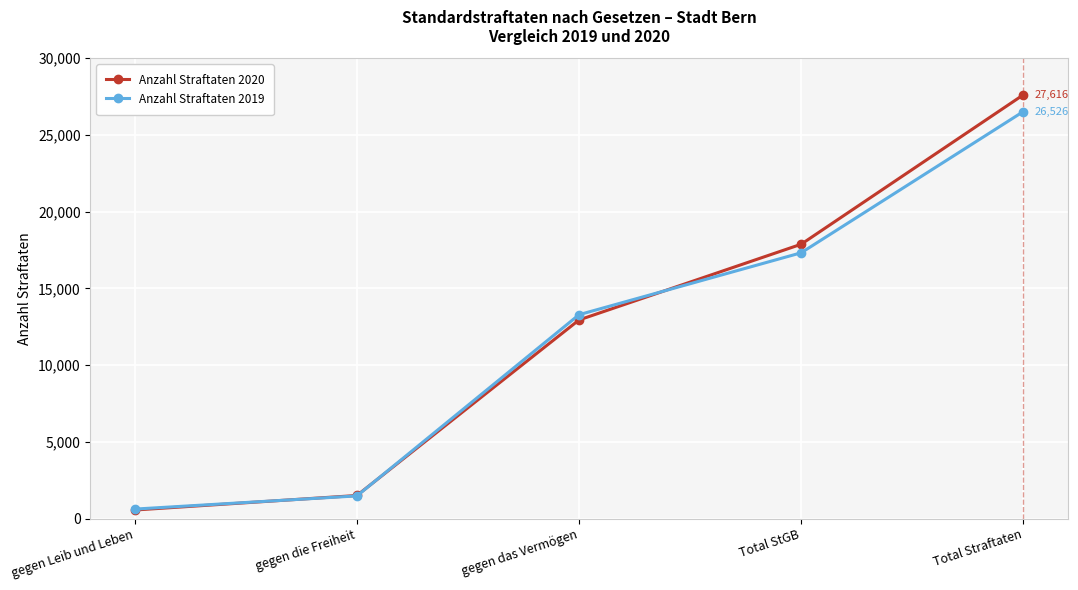

At which label is Anzahl Straftaten 2020 closest to 14090?

gegen das Vermögen